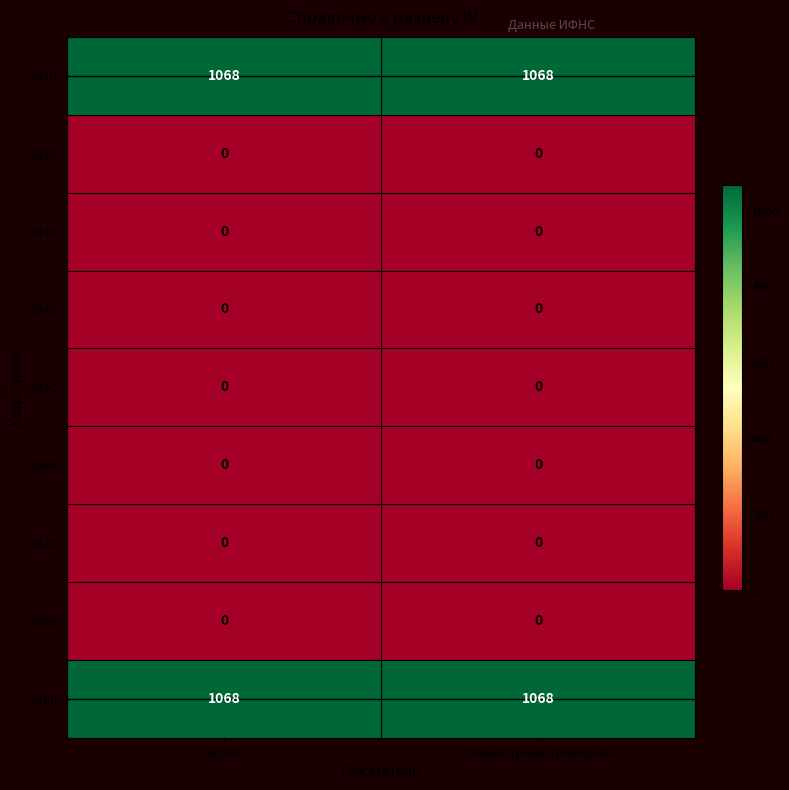

Count the number of data series in this chart.

9